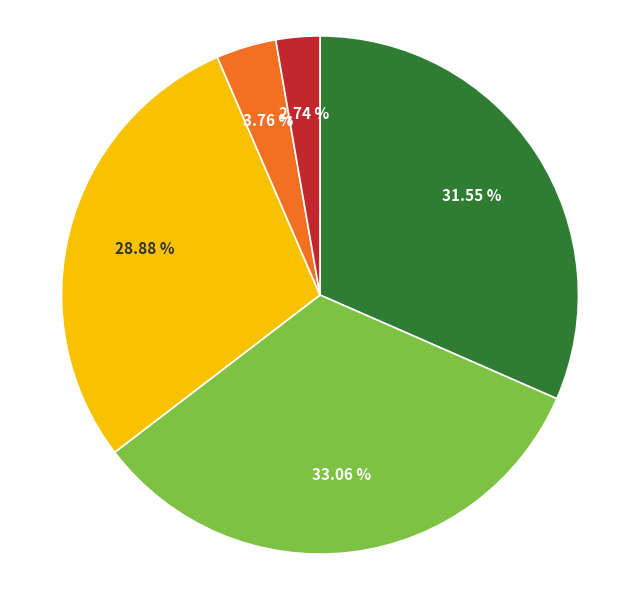

How many segments does this pie chart have?

5